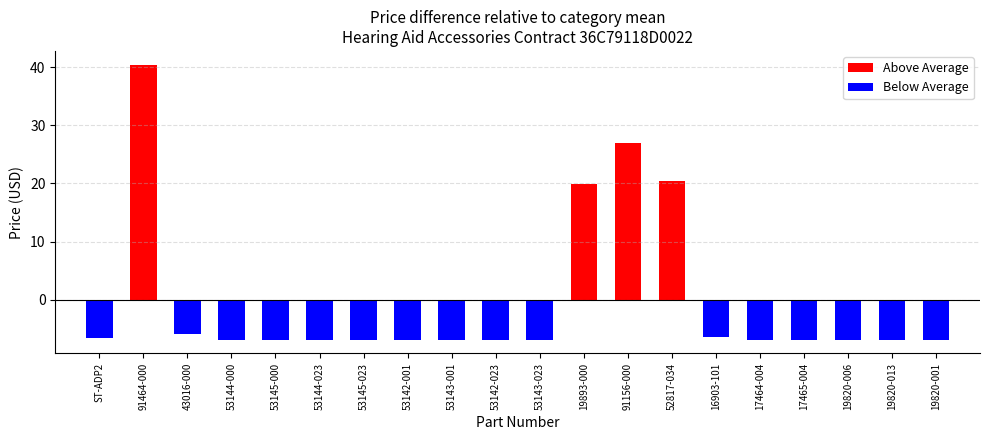

The value of Above Average at 19893-000 is 9.1. True or false?

False